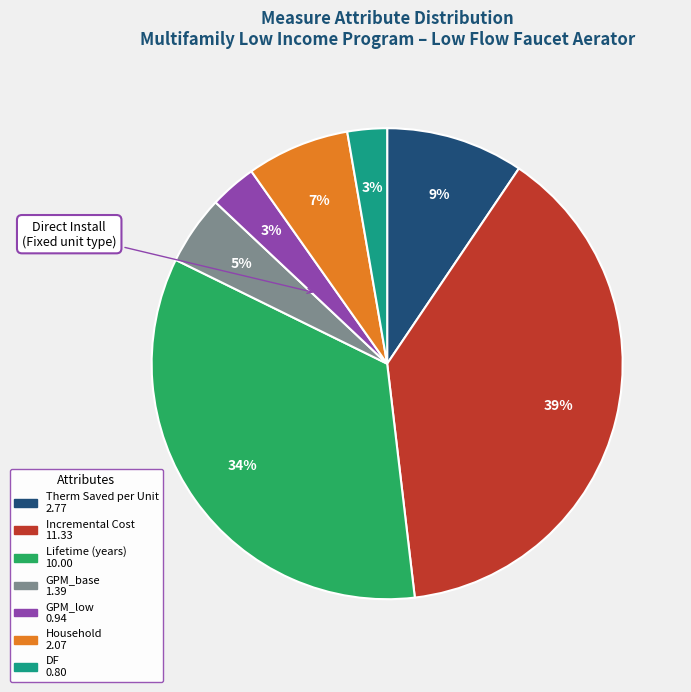

Which has a higher value, Household or GPM_base?

Household